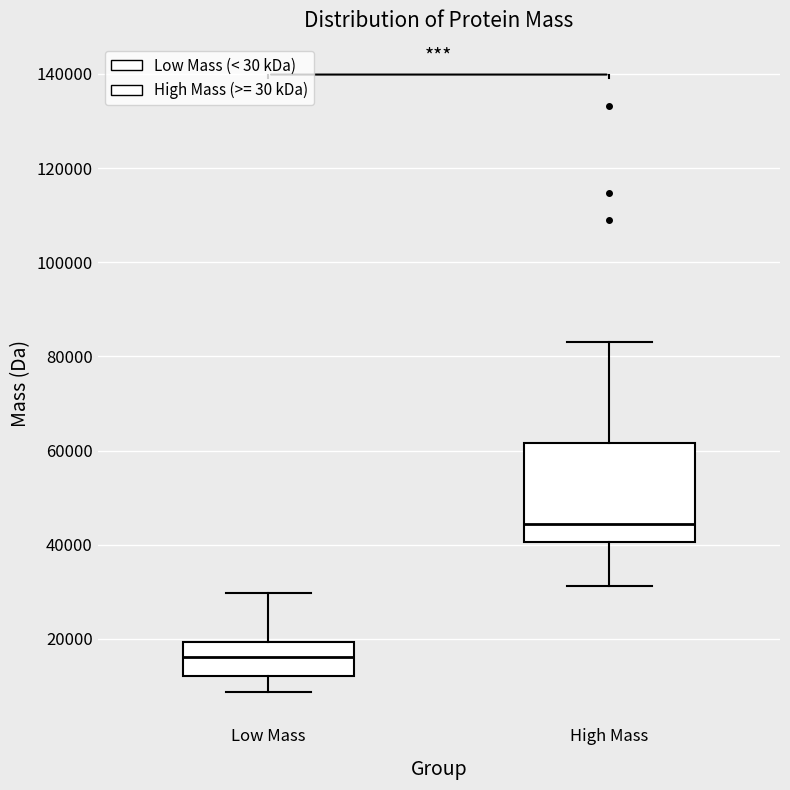

Reading left to right, read every box against the y-axis: the position of its median line, the range the box covers, and the ends of its whiskers. The values are not printed on the chart, so give them approximately, as read against the axis.

Low Mass: median 16000, box 12000 to 20000, whiskers 8000 to 30000
High Mass: median 44000, box 40000 to 62000, whiskers 32000 to 82000